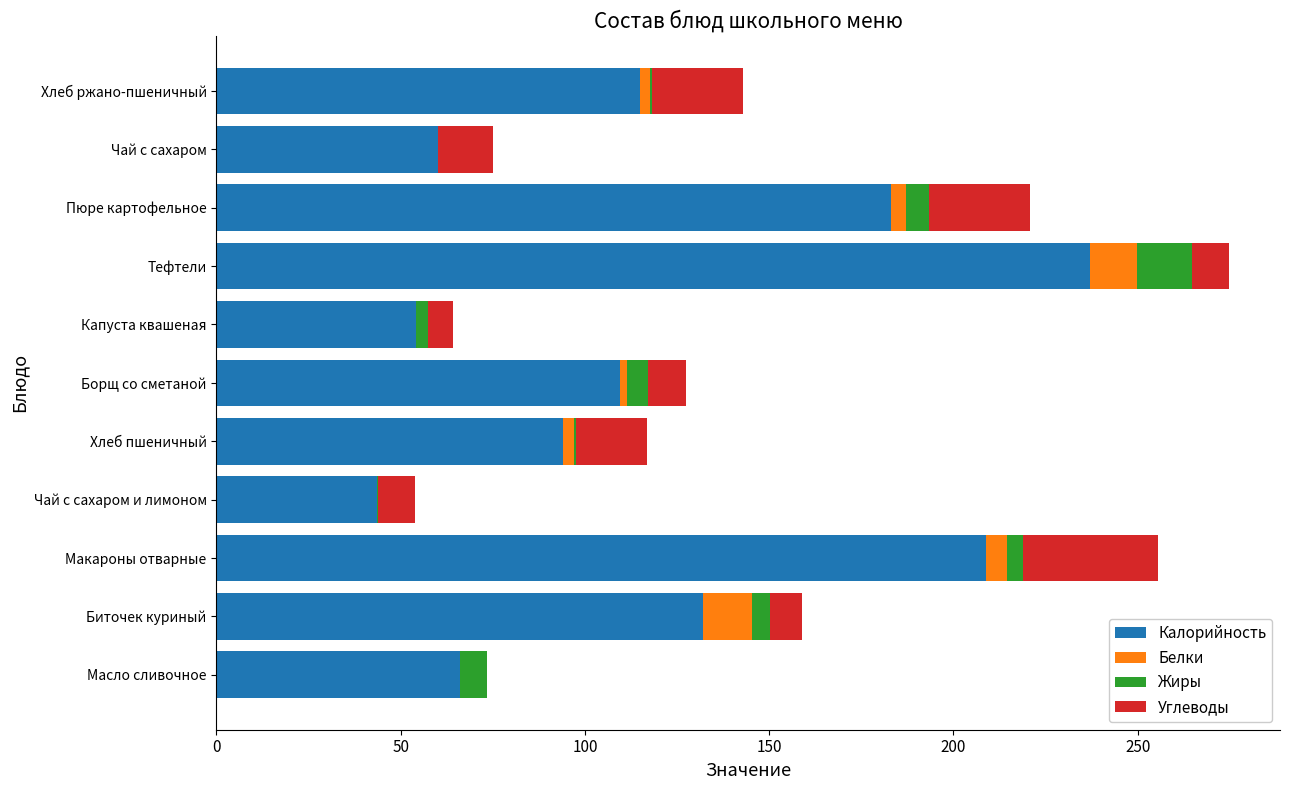

Which category has the highest value in the Калорийность series?

Тефтели